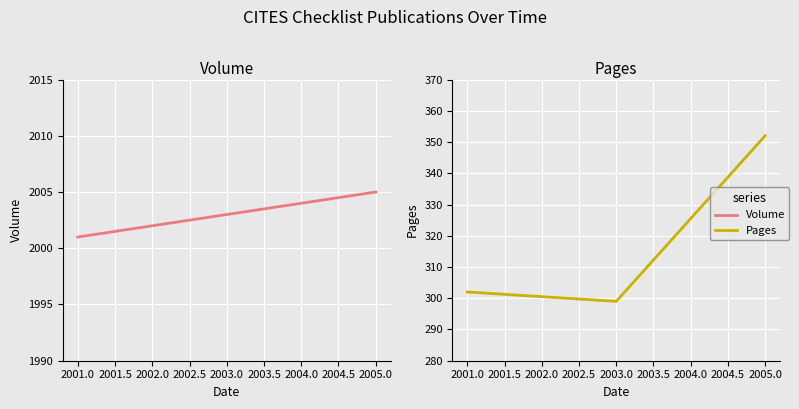

List the series in order of their overall mean, highest first.

Volume, Pages